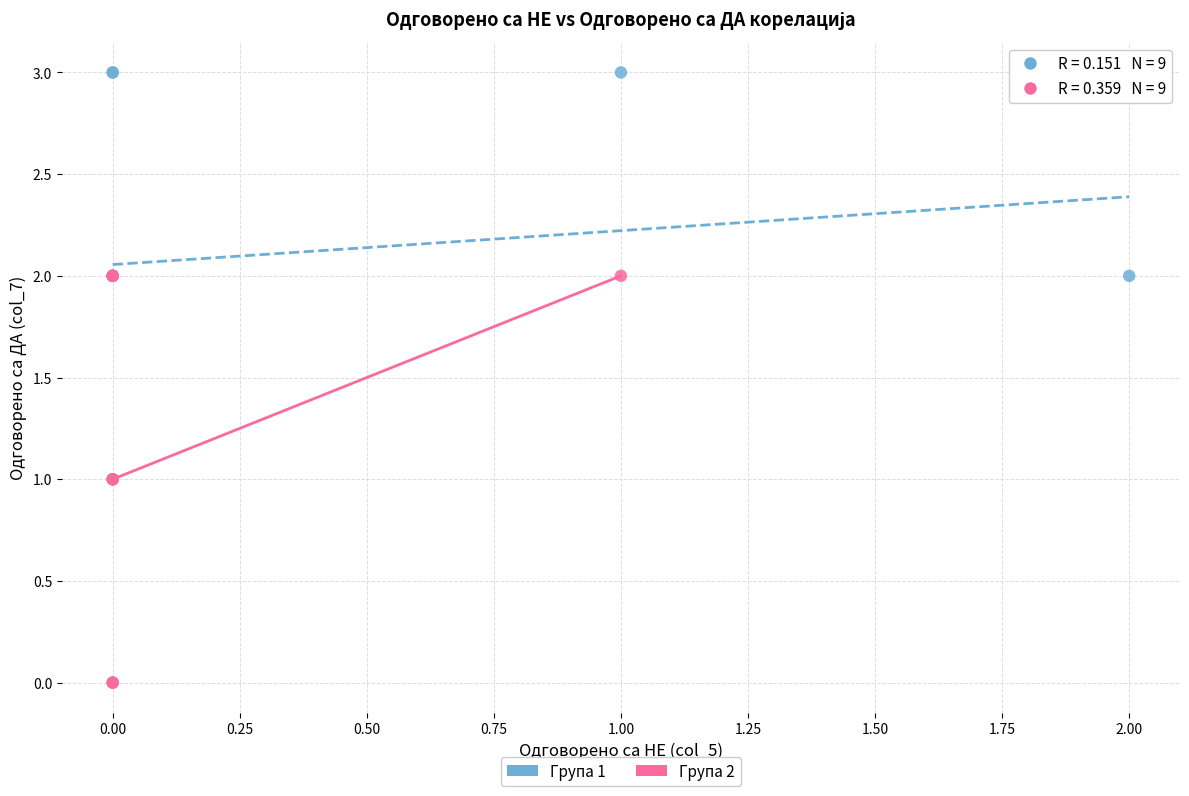

Which series reaches the maximum Y coordinate?

Група 1